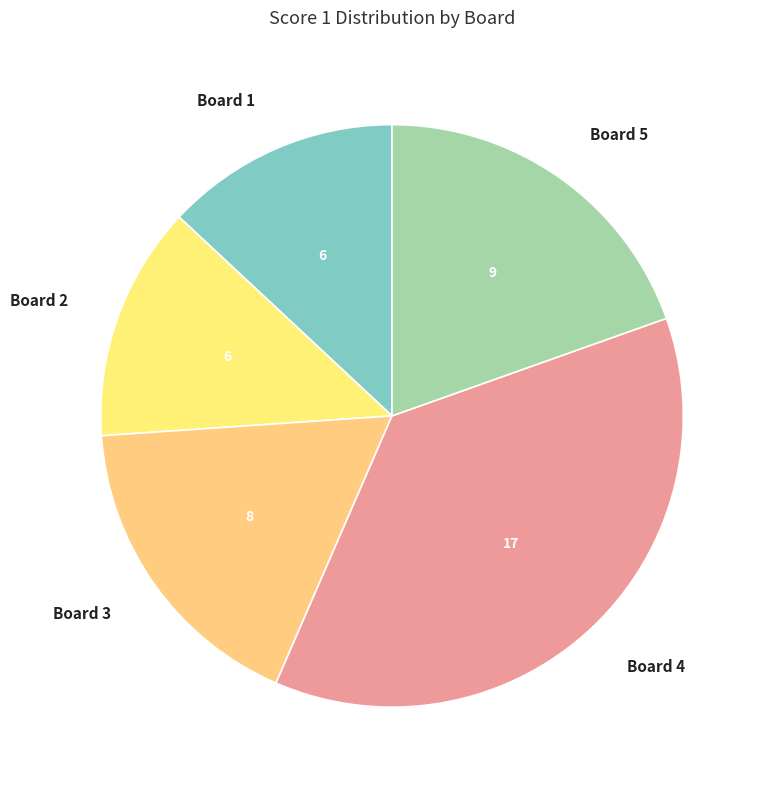

Is it true that Board 2 is 20% of the pie?

False